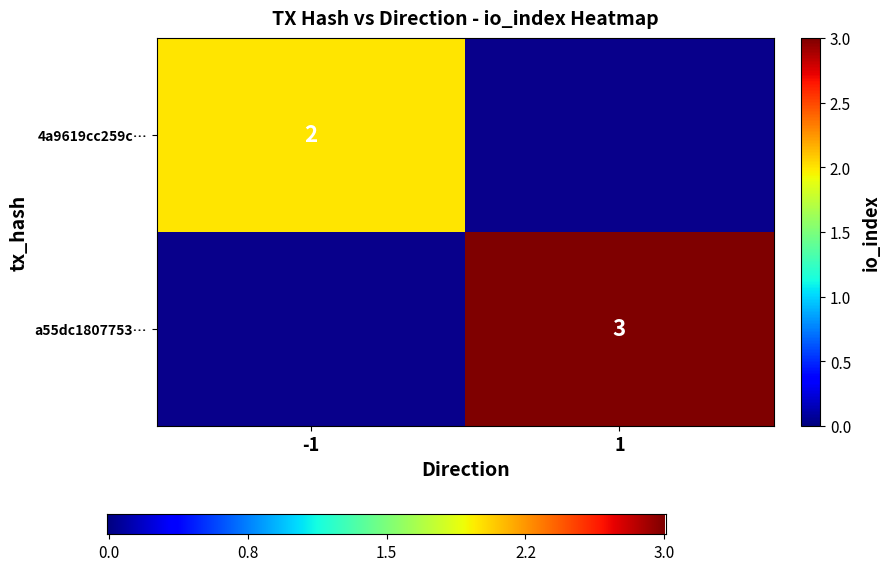

The value of 4a9619cc259c… at -1 is 2. True or false?

True